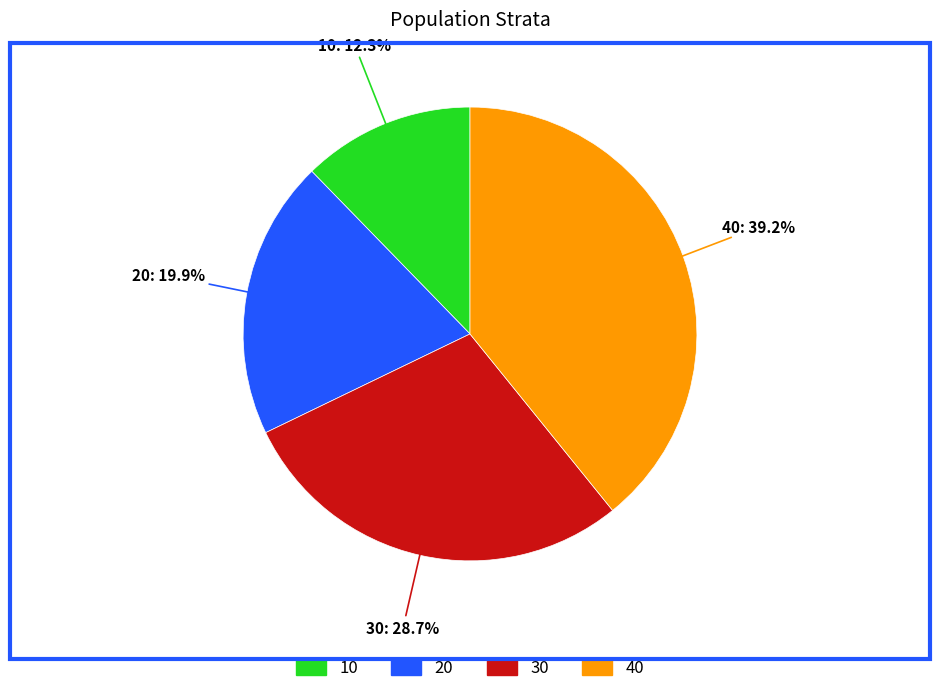

Which category has the biggest portion of the pie?

40